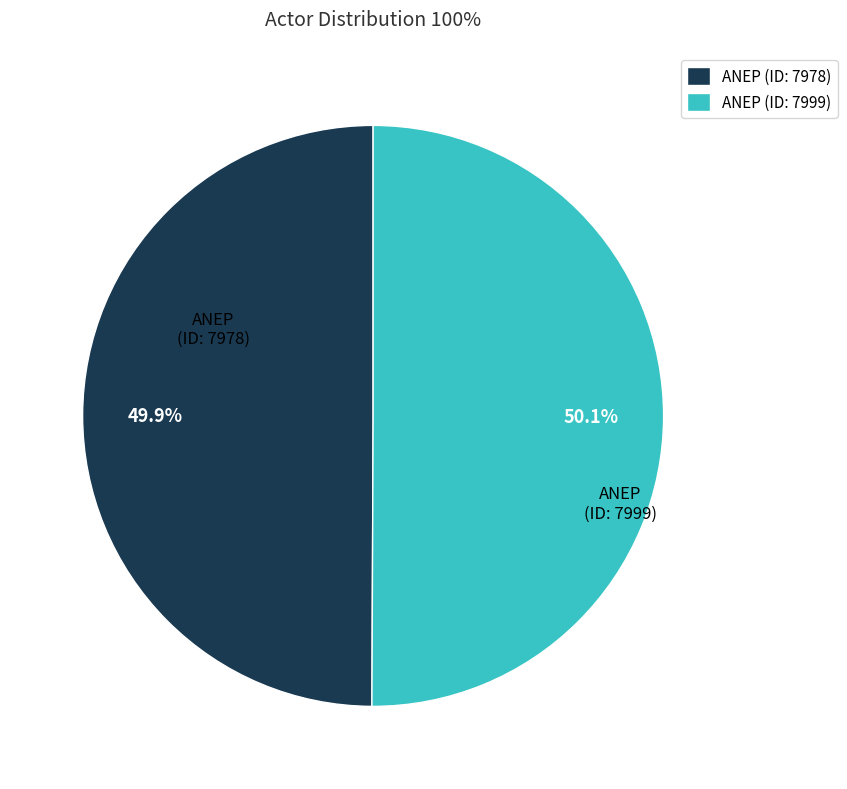

Approximately how many times larger is the value at ANEP (ID: 7978) compared to ANEP (ID: 7999)?

1.0